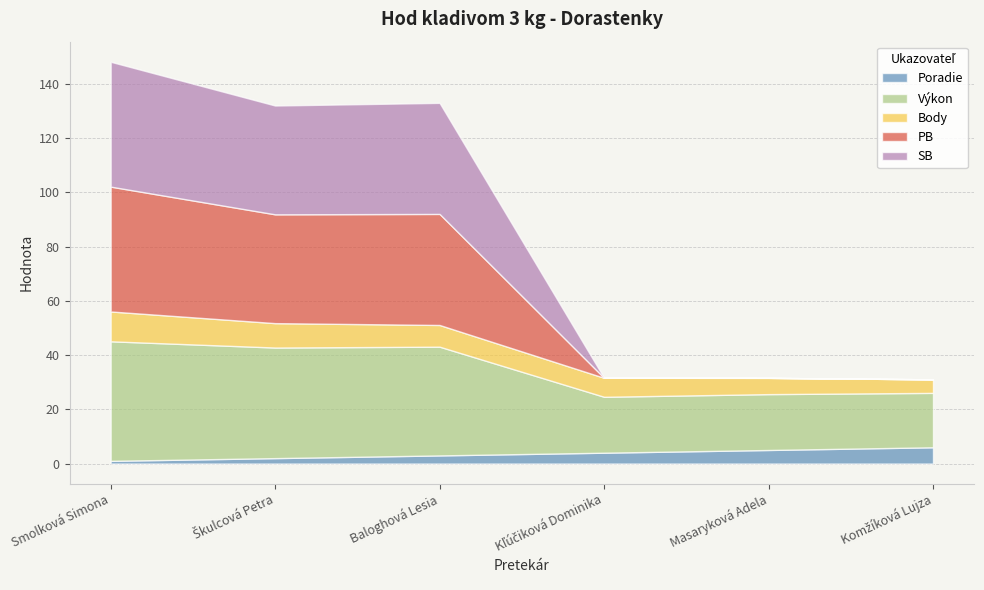

Rank the series at Smolková Simona from lowest to highest value.

Poradie, Body, Výkon, PB, SB